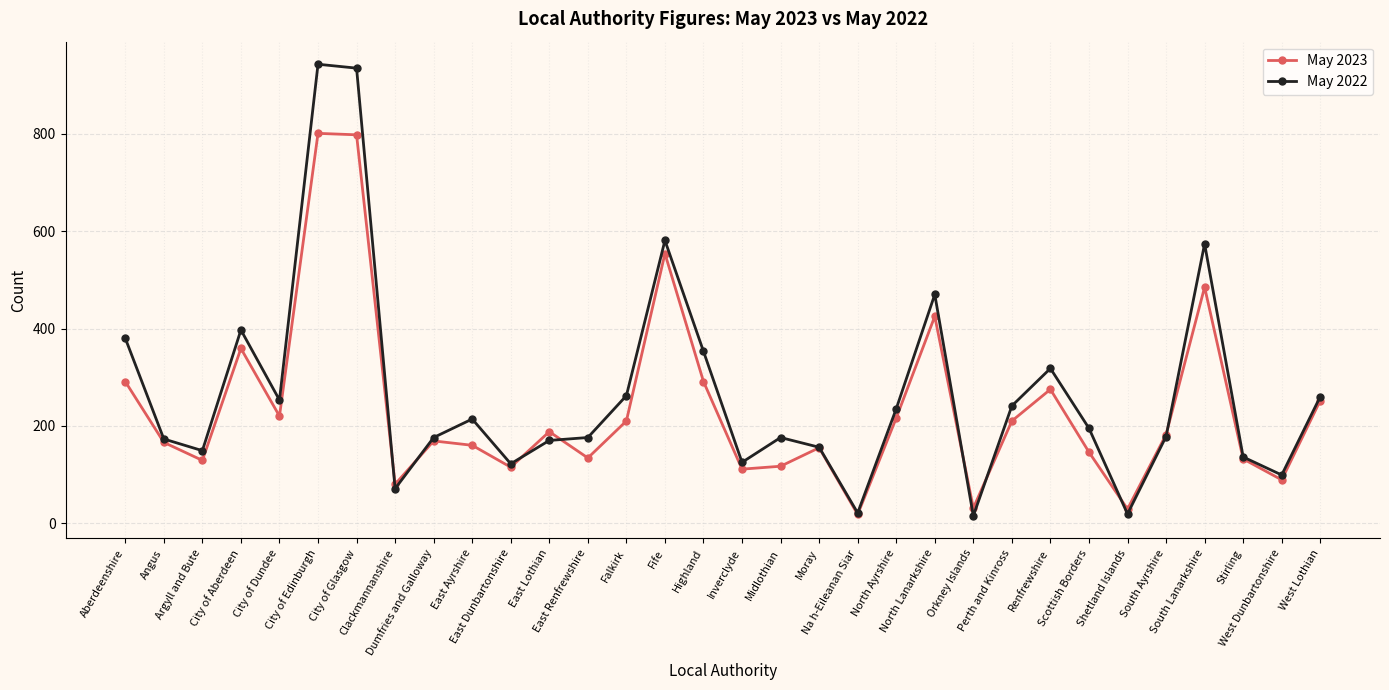

What is the sum of all May 2022 values?

8573